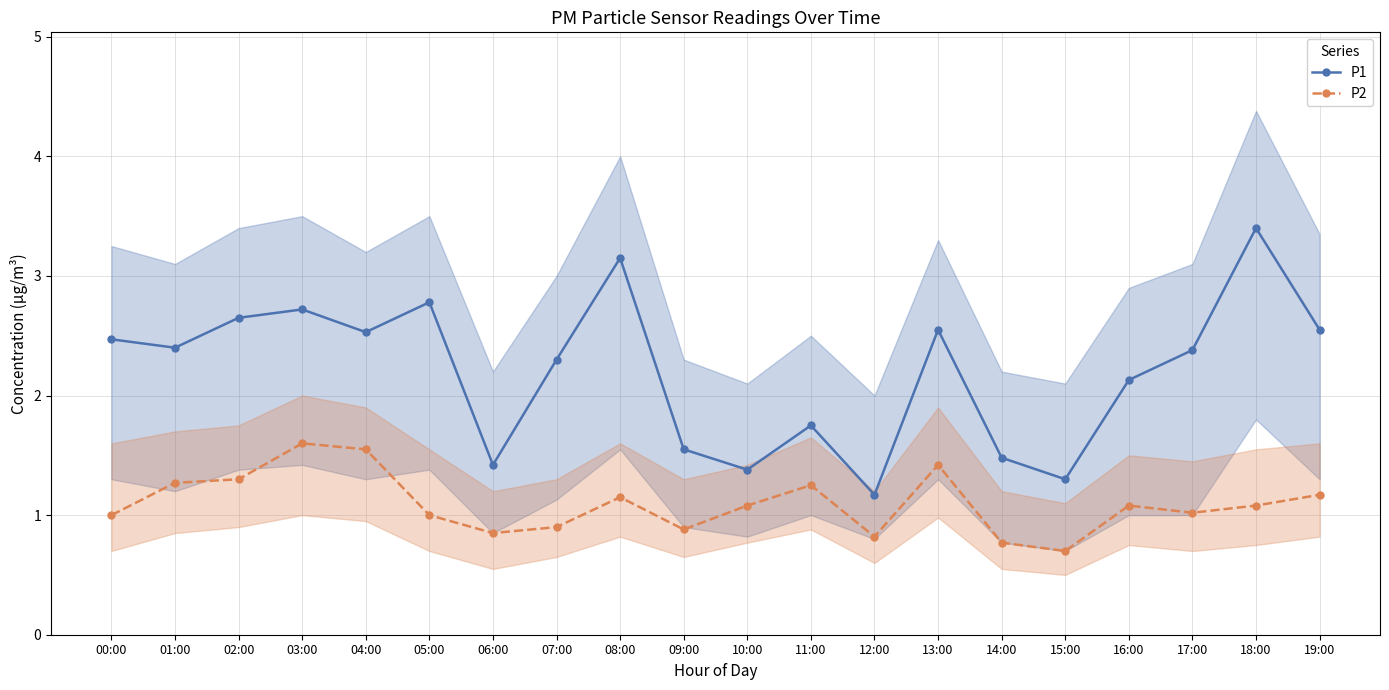

The P1 series shows 1.3 at 04:00. True or false?

False